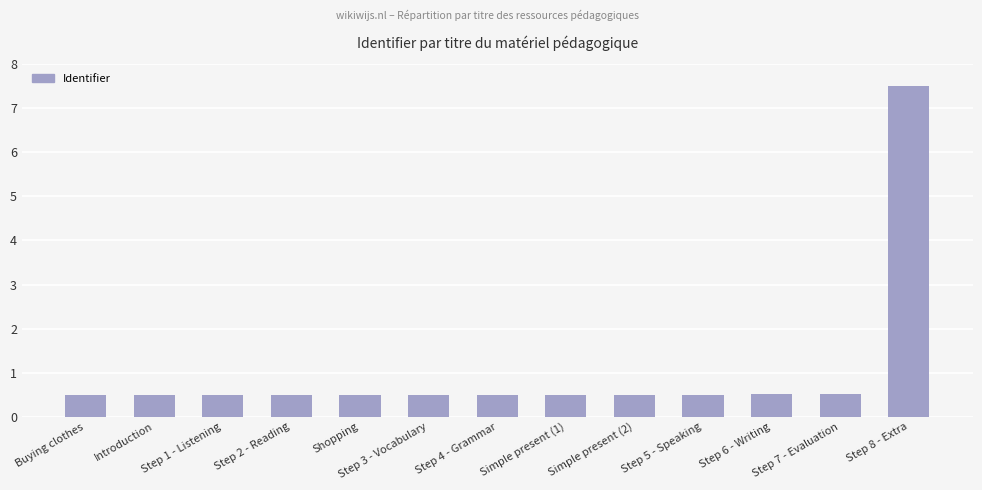

What is the label of the 3rd bar from the left?

Step 1 - Listening